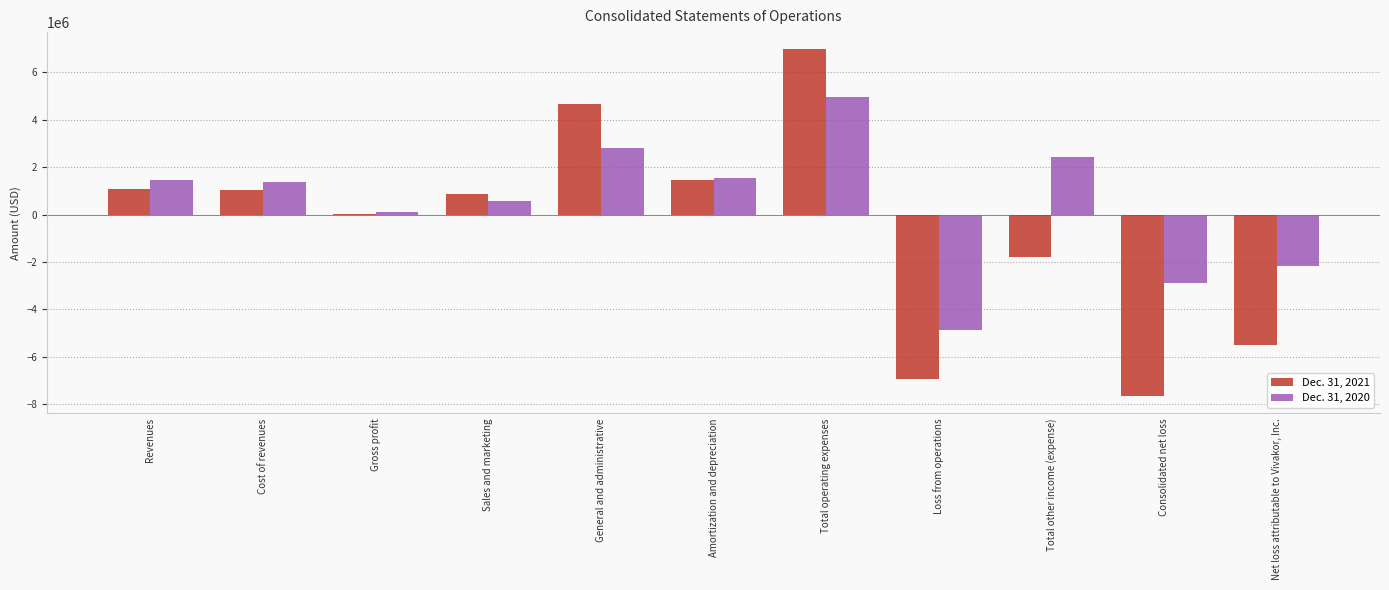

The value of Dec. 31, 2020 at Revenues is 901280. True or false?

False